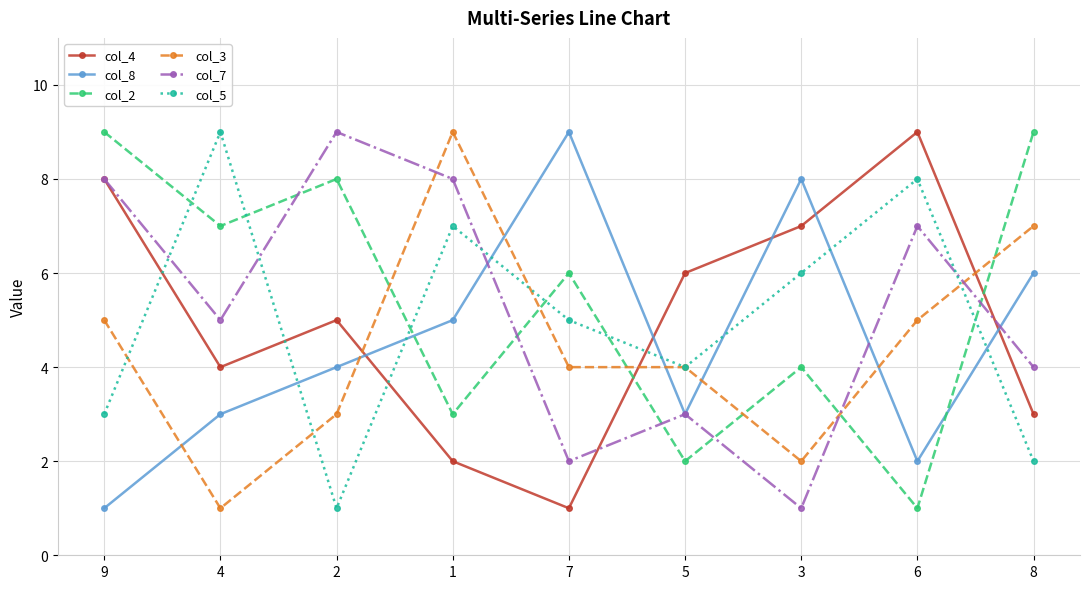

Count the col_5 values in the range 3 to 7.

5